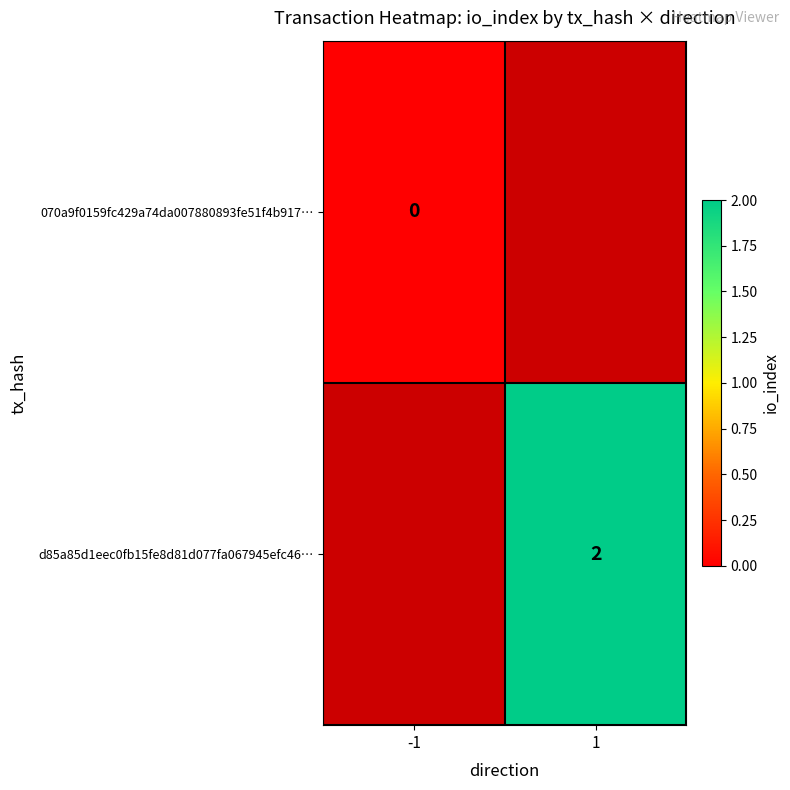

Which has a higher value, 1 or -1?

-1